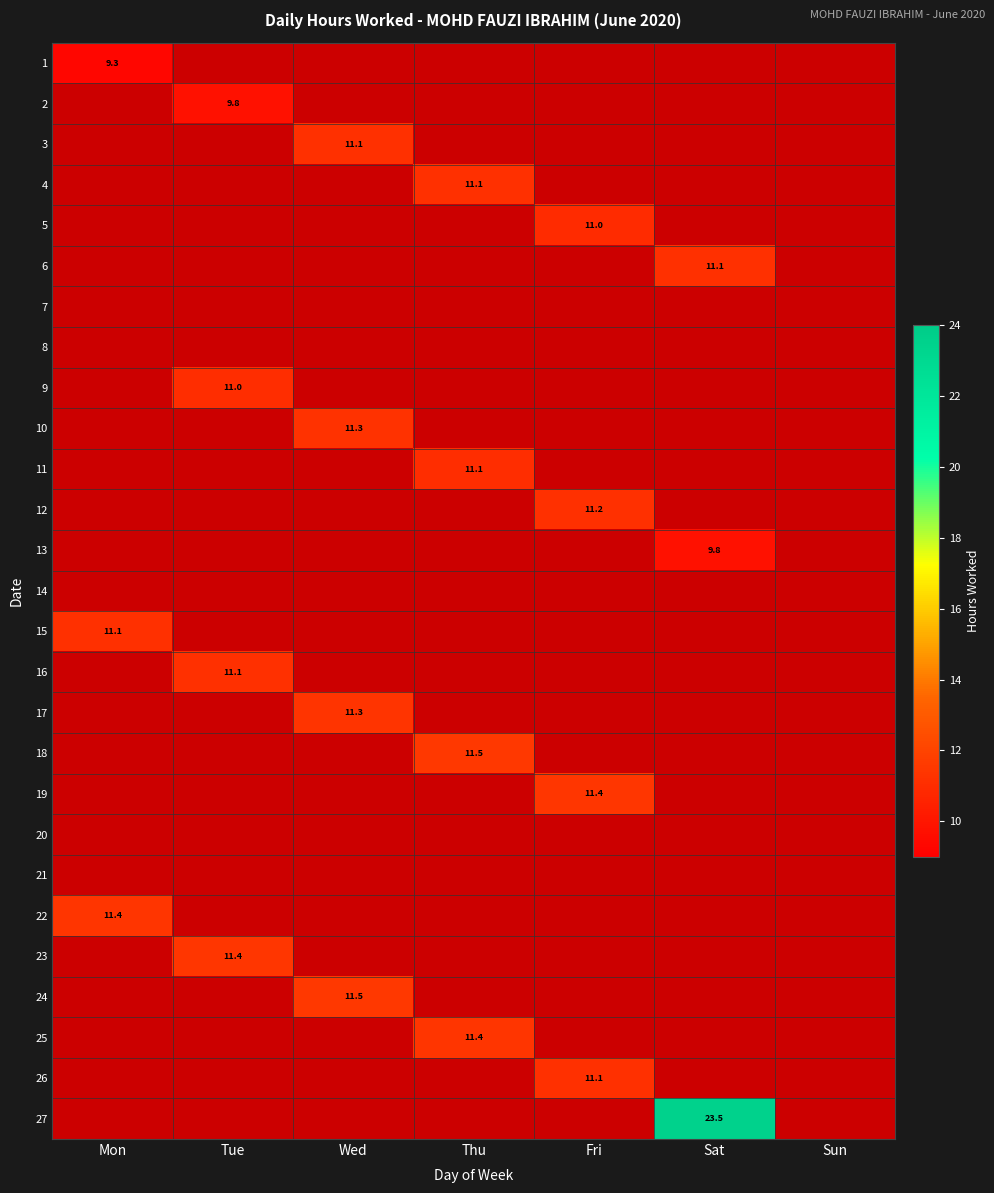

True or false: 8 has a value of 0.0 at Fri.

True